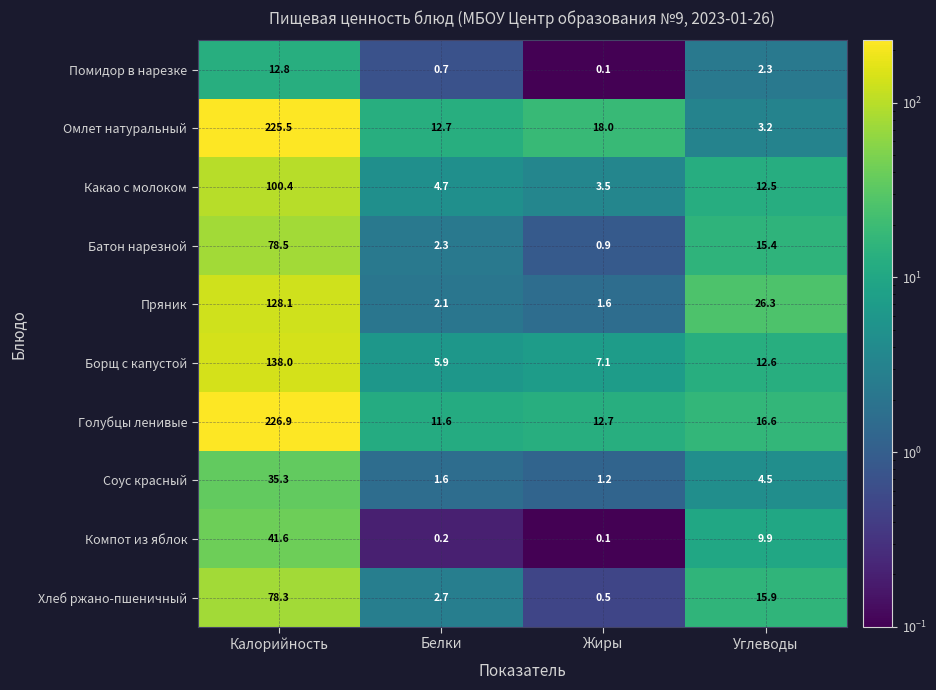

At which category is the sum across all series the highest?

Калорийность